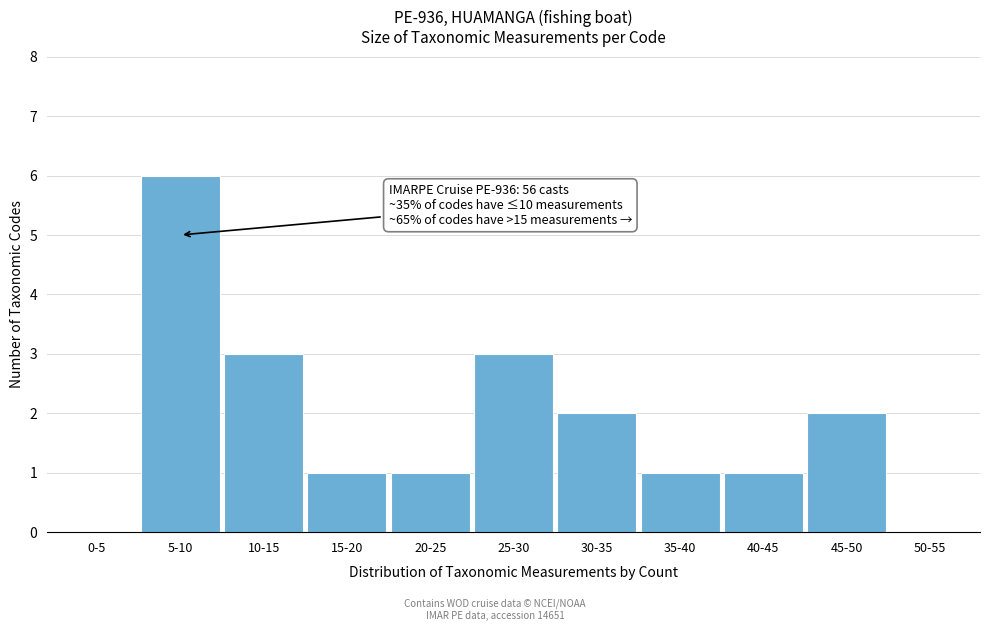

Reading left to right, what are all the values shown in this chart?

0-5=0	5-10=6	10-15=3	15-20=1	20-25=1	25-30=3	30-35=2	35-40=1	40-45=1	45-50=2	50-55=0